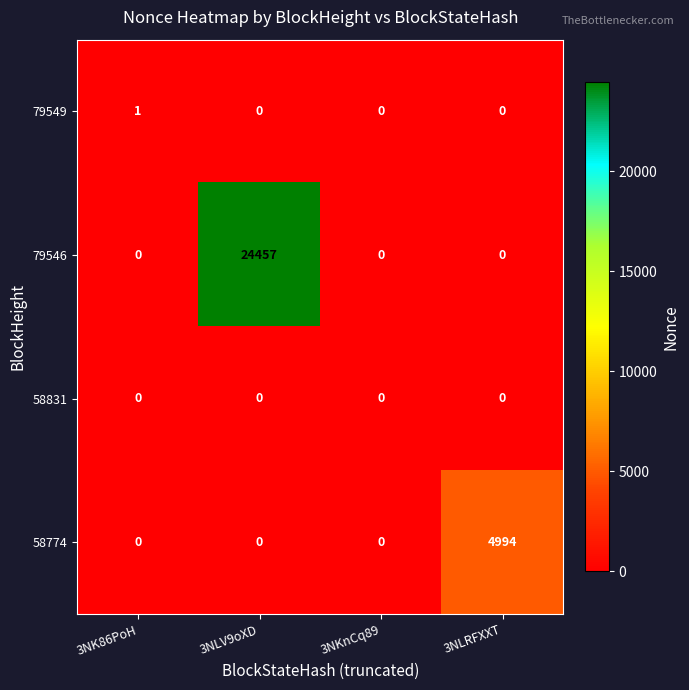

Reading right to left, list all the values displayed in this chart.

79549: 3NLRFXXT=0	3NKnCq89=0	3NLV9oXD=0	3NK86PoH=1
79546: 3NLRFXXT=0	3NKnCq89=0	3NLV9oXD=24457	3NK86PoH=0
58831: 3NLRFXXT=0	3NKnCq89=0	3NLV9oXD=0	3NK86PoH=0
58774: 3NLRFXXT=4994	3NKnCq89=0	3NLV9oXD=0	3NK86PoH=0